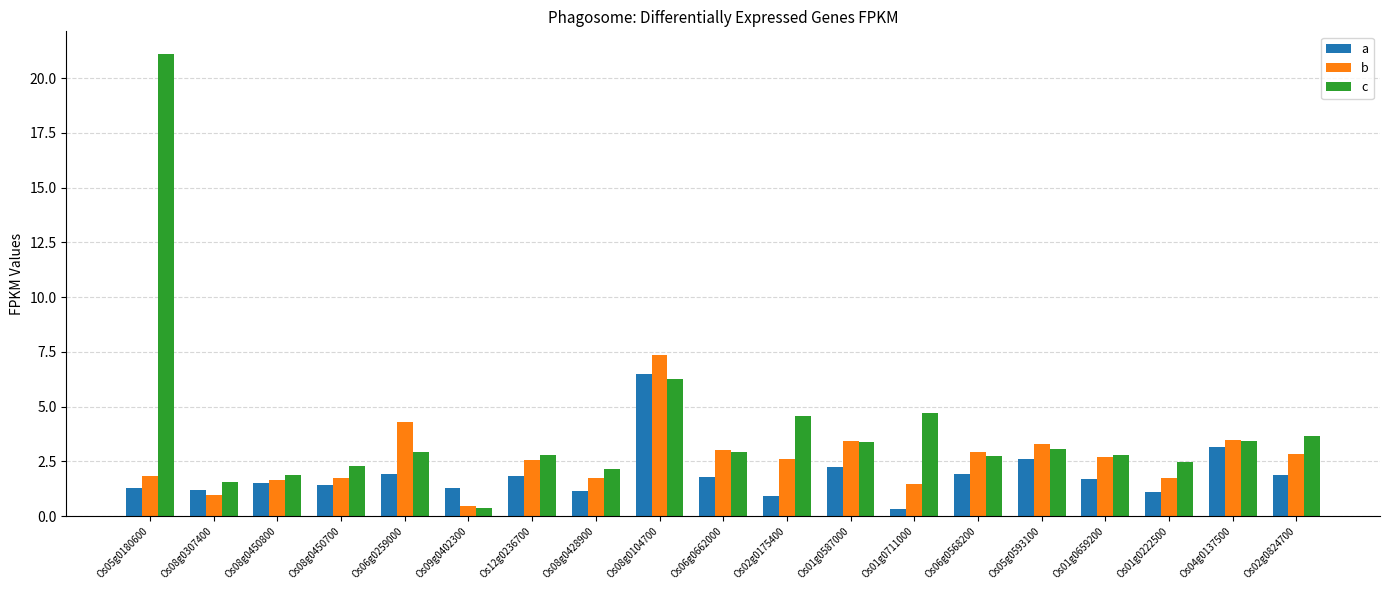

At which category is the sum across all series the highest?

Os05g0180600